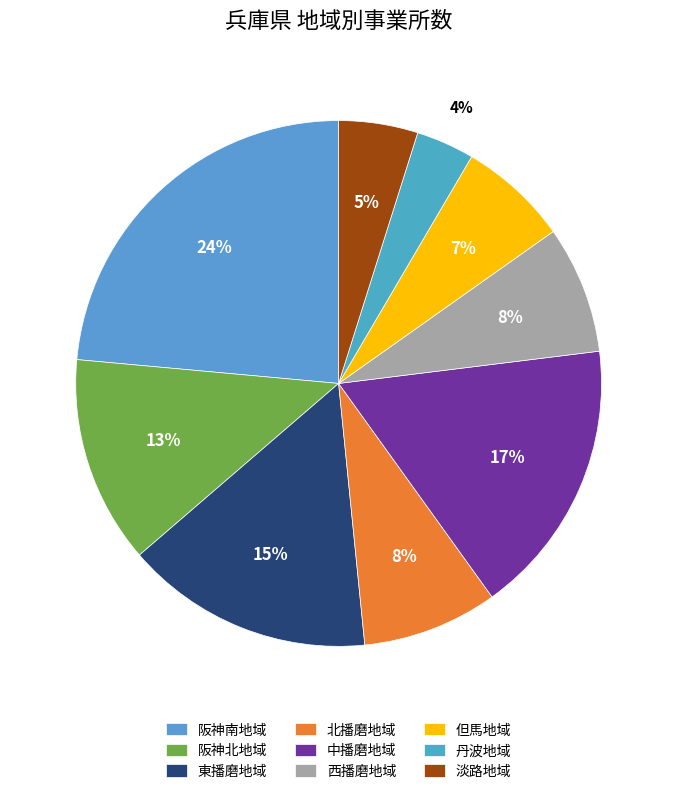

Does 阪神南地域 represent more than half of the total?

No